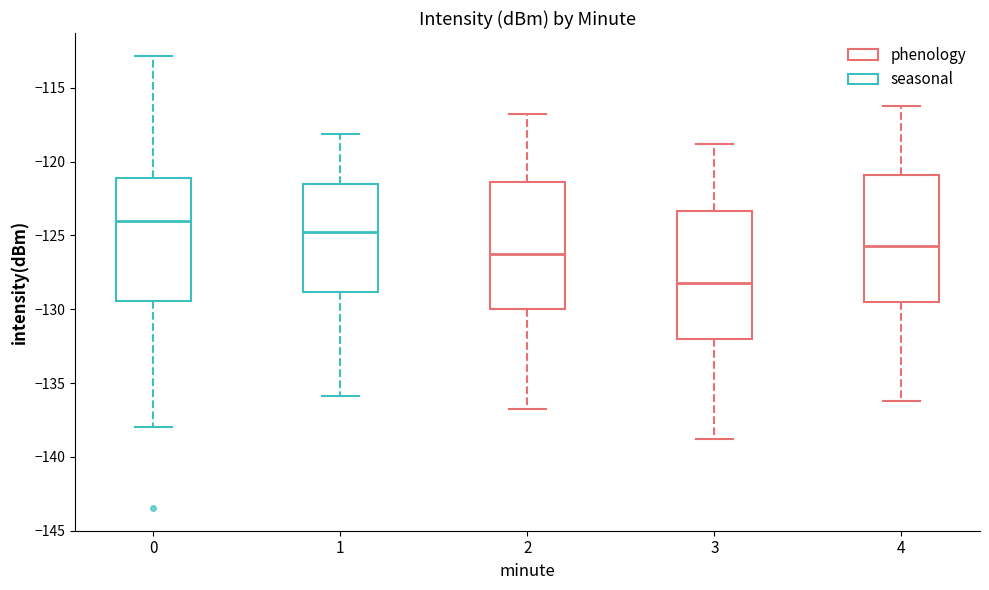

Which box has the lowest median line?

3